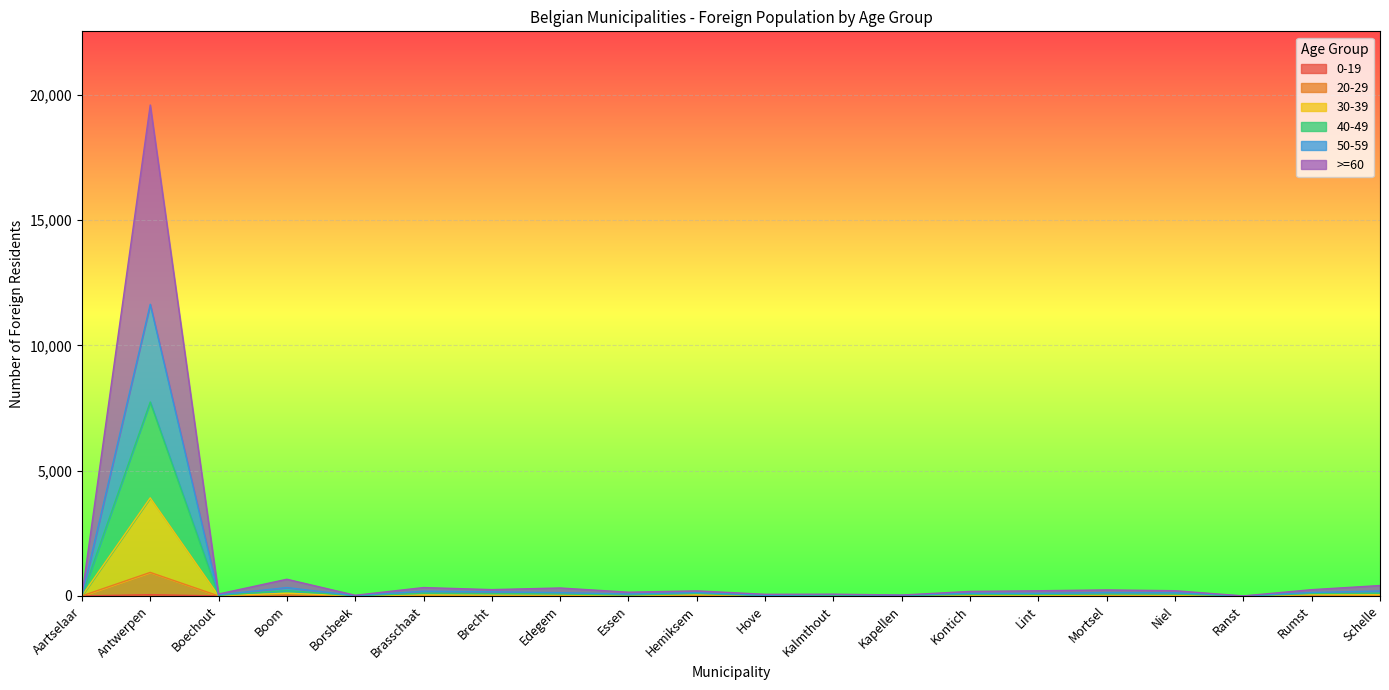

In 20-29, how many points are lower than both neighbors (excluding endpoints)?

7